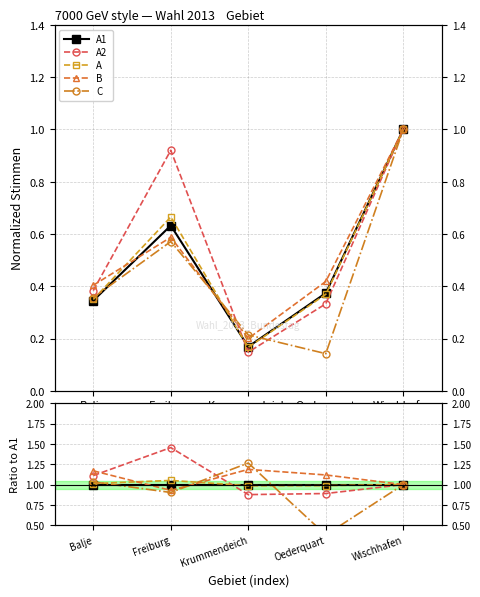

True or false: A2 and A cross at least once.

True